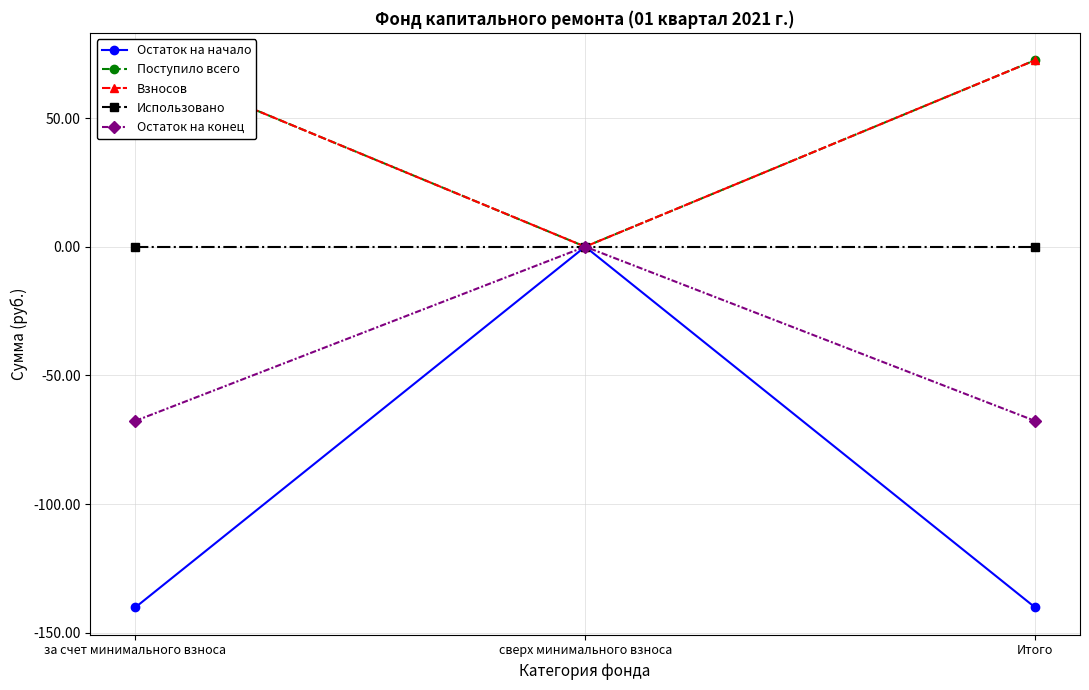

What are all the series names shown in the legend?

Остаток на начало, Поступило всего, Взносов, Использовано, Остаток на конец